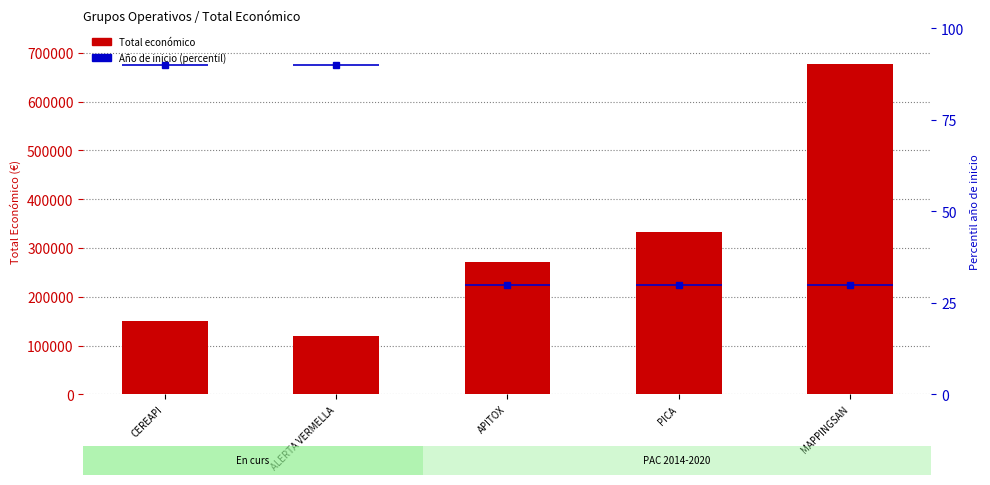

List the series in order of their overall mean, highest first.

Total económico, Año de inicio (percentil)